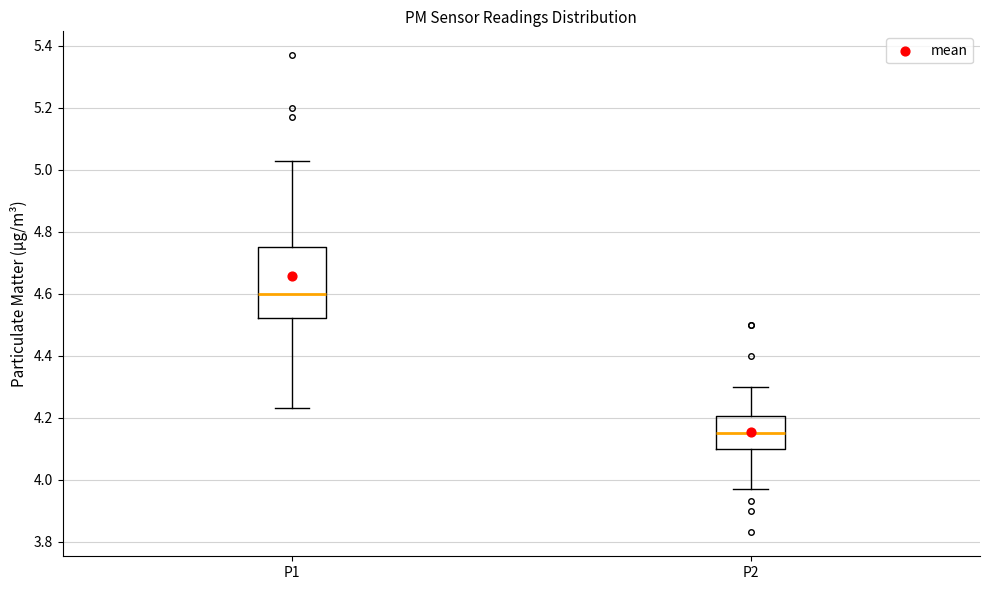

Reading left to right, transcribe this box plot: for each box, give where its median line is, the range the box spans, and where its two whiskers end, as read against the y-axis. The values are not printed on the chart, so give them approximately, as read against the axis.

P1: median 4.60, box 4.52 to 4.76, whiskers 4.24 to 5.04
P2: median 4.16, box 4.10 to 4.20, whiskers 3.98 to 4.30